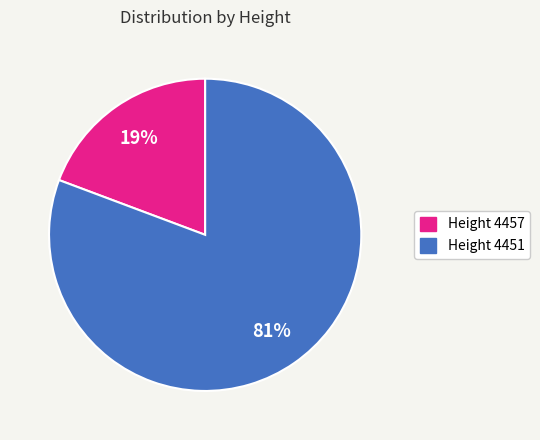

To the nearest percent, what is the combined percentage of Height 4457 and Height 4451?

100%